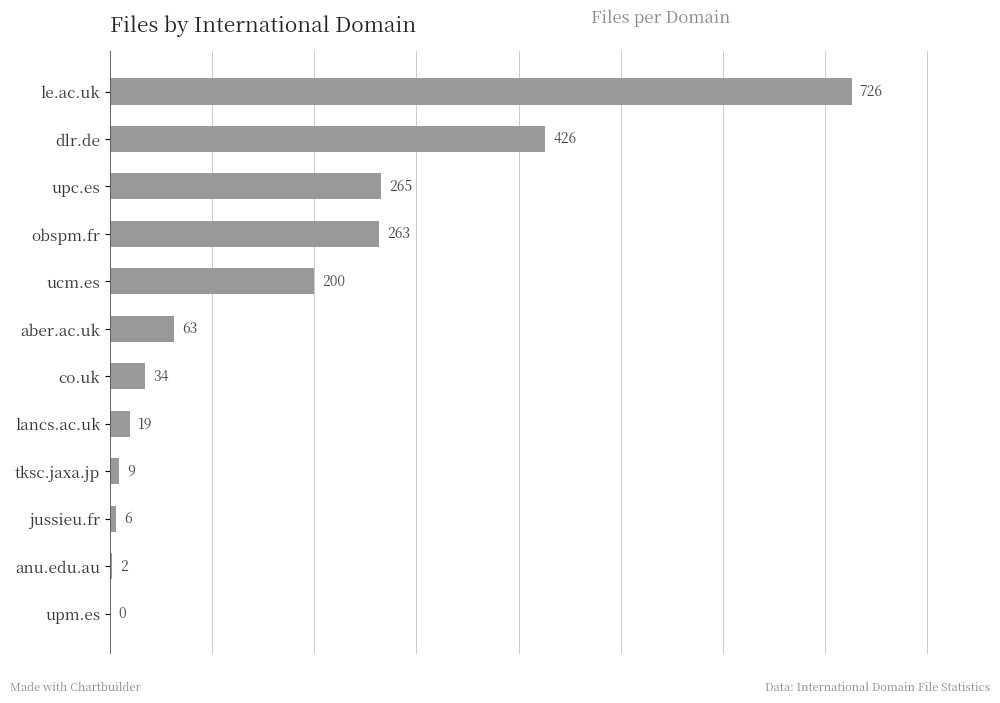

Between le.ac.uk and upm.es, which is larger?

le.ac.uk